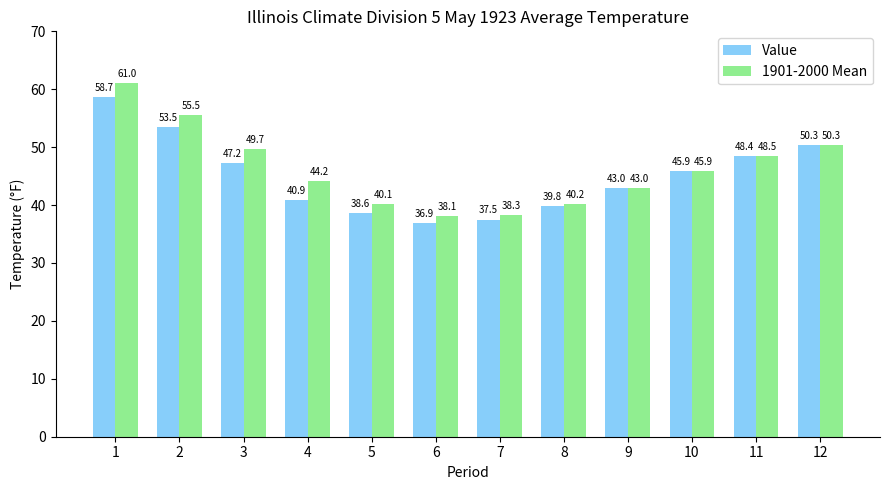

The value of Value at 4 is 40.9. True or false?

True